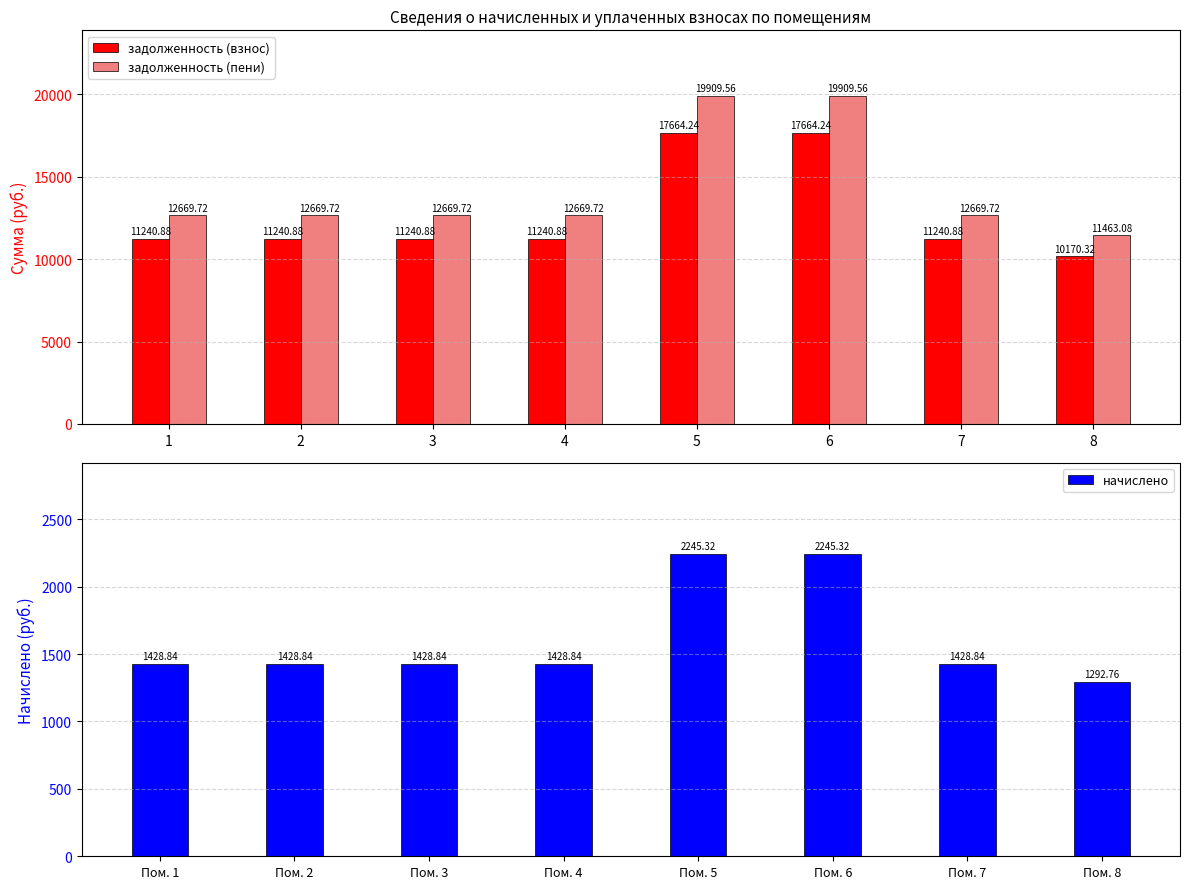

Read the начислено value at Пом. 7.

1428.8